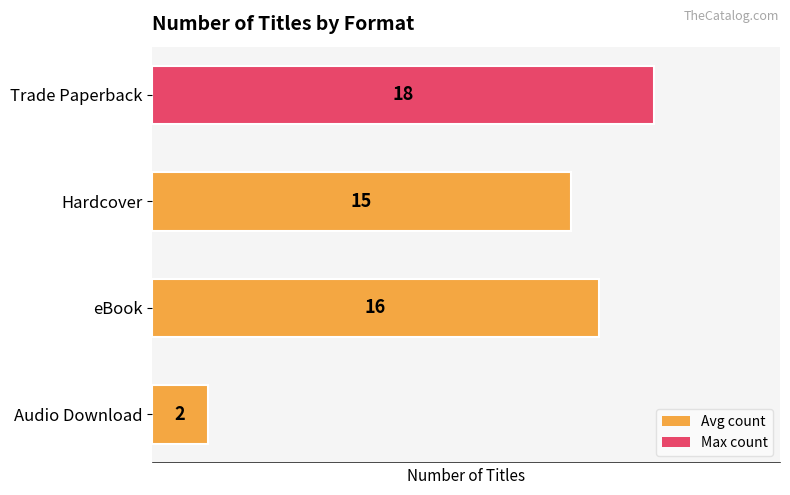

What is the difference between the maximum and minimum values?

16